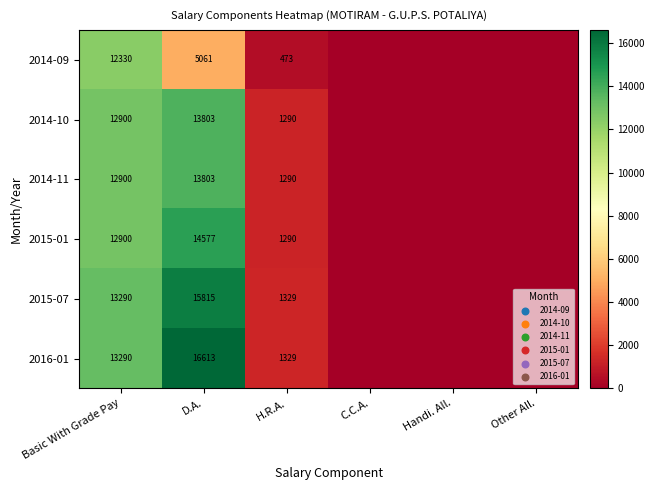

What is the difference between the 2014-11 values at H.R.A. and Basic With Grade Pay?

11610